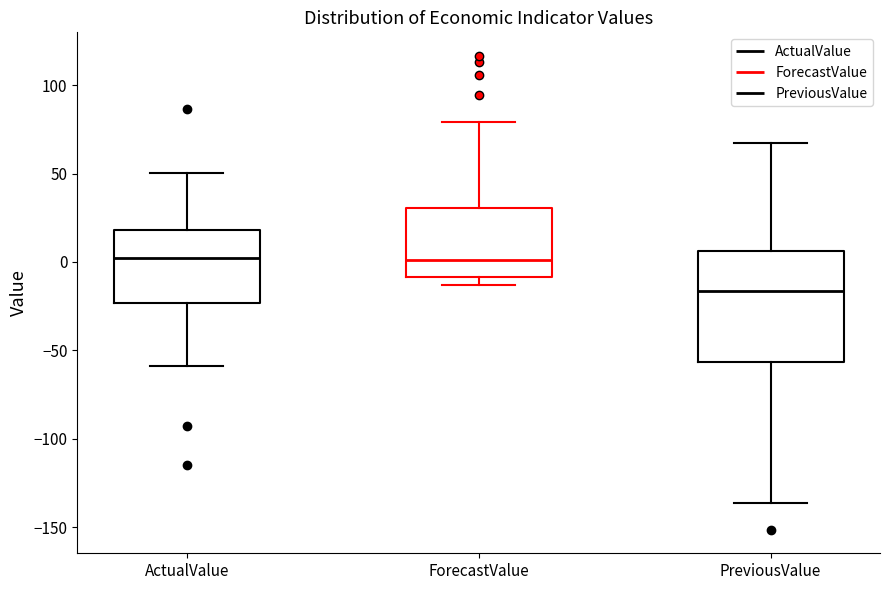

Reading left to right, transcribe this box plot: for each box, give where its median line is, the range the box spans, and where its two whiskers end, as read against the y-axis. The values are not printed on the chart, so give them approximately, as read against the axis.

ActualValue: median 0, box -25 to 20, whiskers -60 to 50
ForecastValue: median 0, box -10 to 30, whiskers -15 to 80
PreviousValue: median -15, box -55 to 5, whiskers -135 to 65